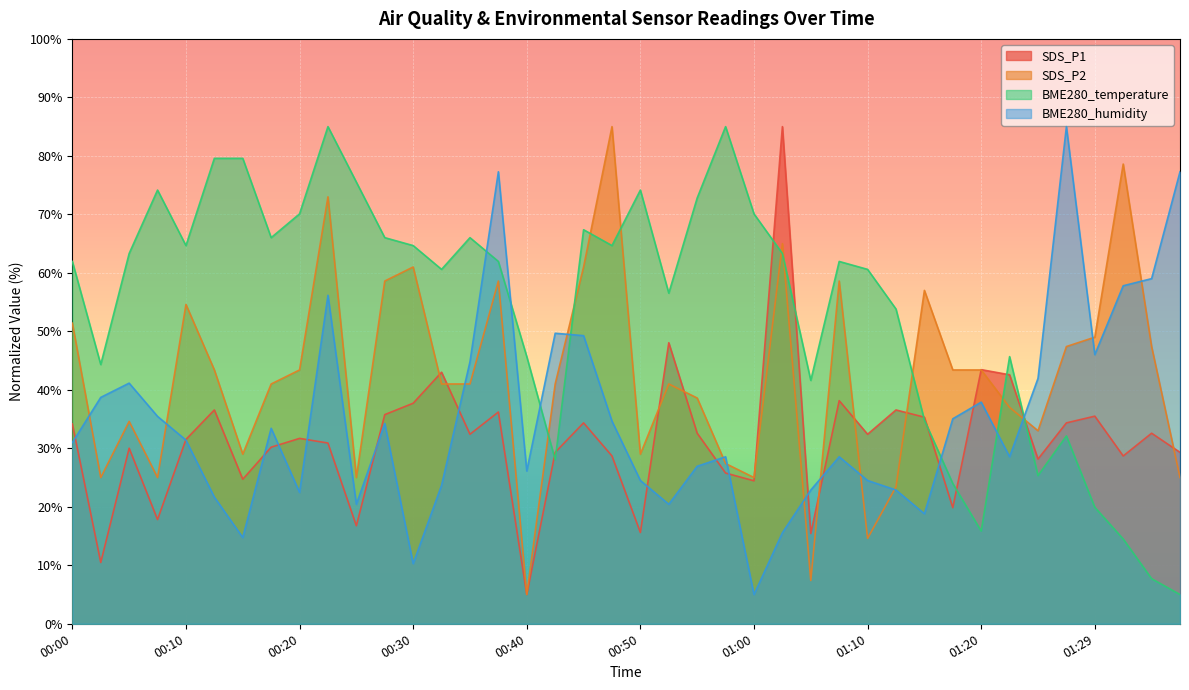

How many times do SDS_P1 and BME280_humidity cross each other?

15